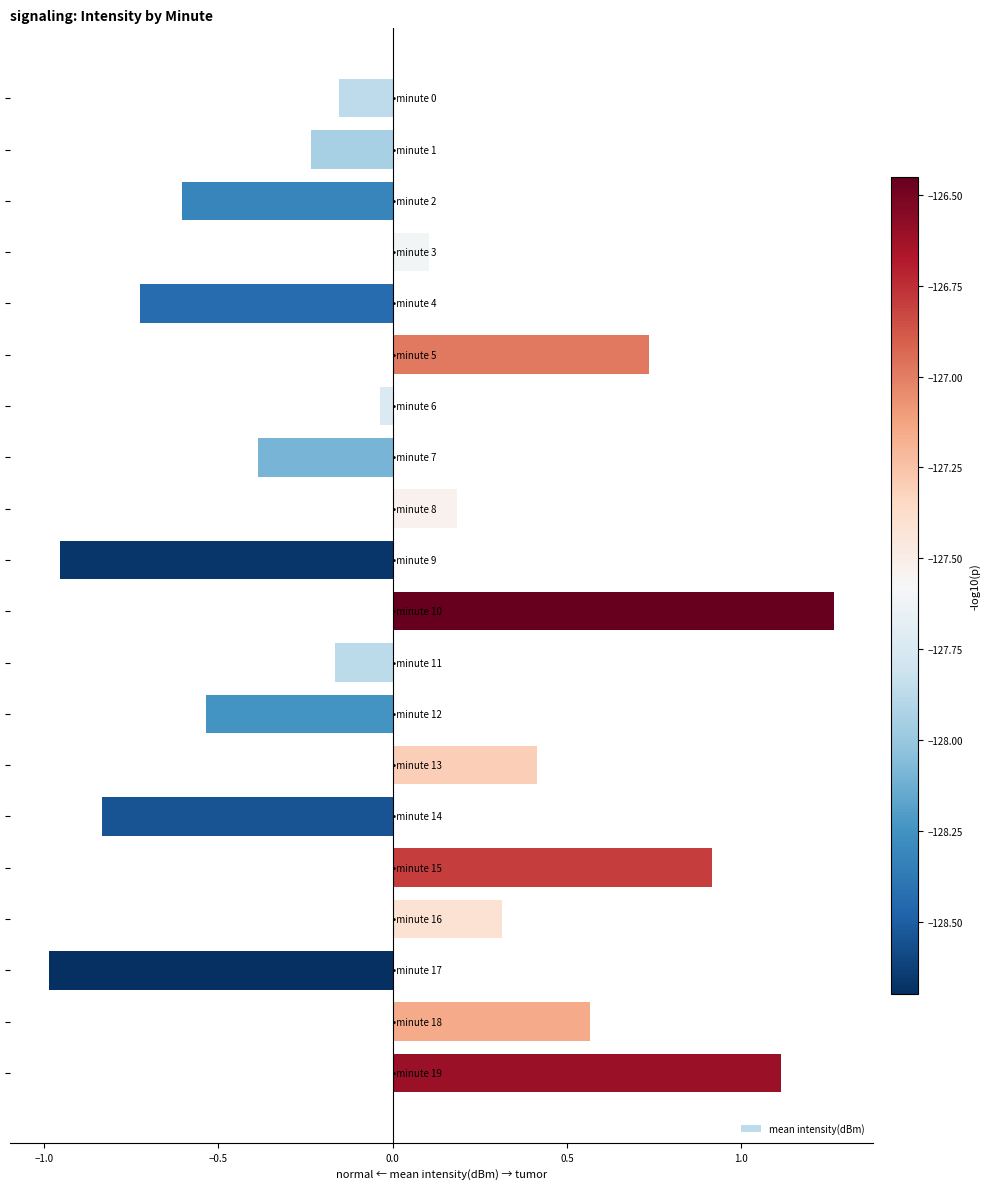

What is the value of the 4th bar from the top?

0.1